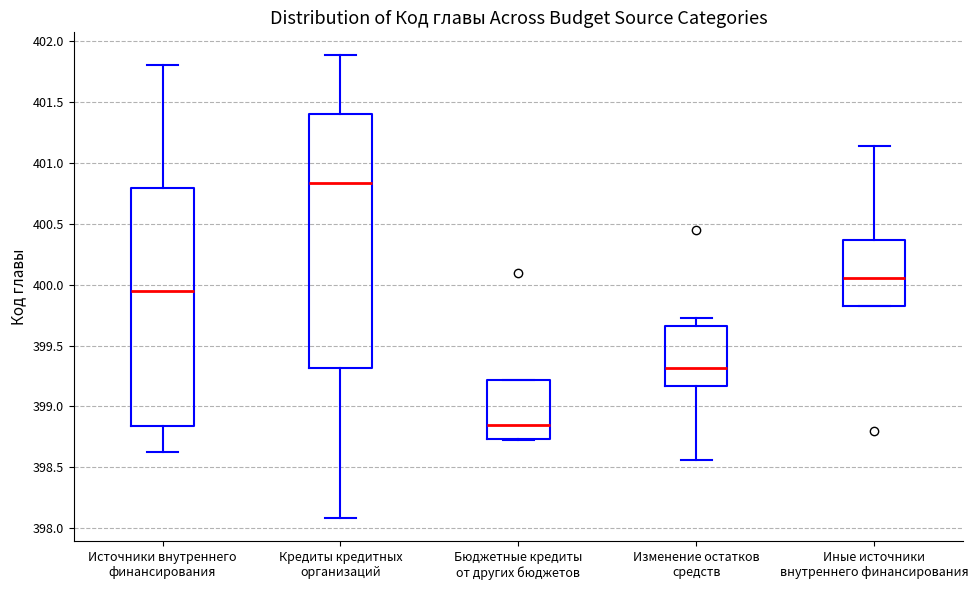

Reading left to right, read every box against the y-axis: the position of its median line, the range the box covers, and the ends of its whiskers. The values are not printed on the chart, so give them approximately, as read against the axis.

Источники внутреннего финансирования: median 399.95, box 398.85 to 400.80, whiskers 398.60 to 401.80
Кредиты кредитных организаций: median 400.85, box 399.30 to 401.40, whiskers 398.10 to 401.90
Бюджетные кредиты от других бюджетов: median 398.85, box 398.75 to 399.20, whiskers 398.75 to 399.20
Изменение остатков средств: median 399.30, box 399.15 to 399.65, whiskers 398.55 to 399.75
Иные источники внутреннего финансирования: median 400.05, box 399.80 to 400.35, whiskers 399.80 to 401.15